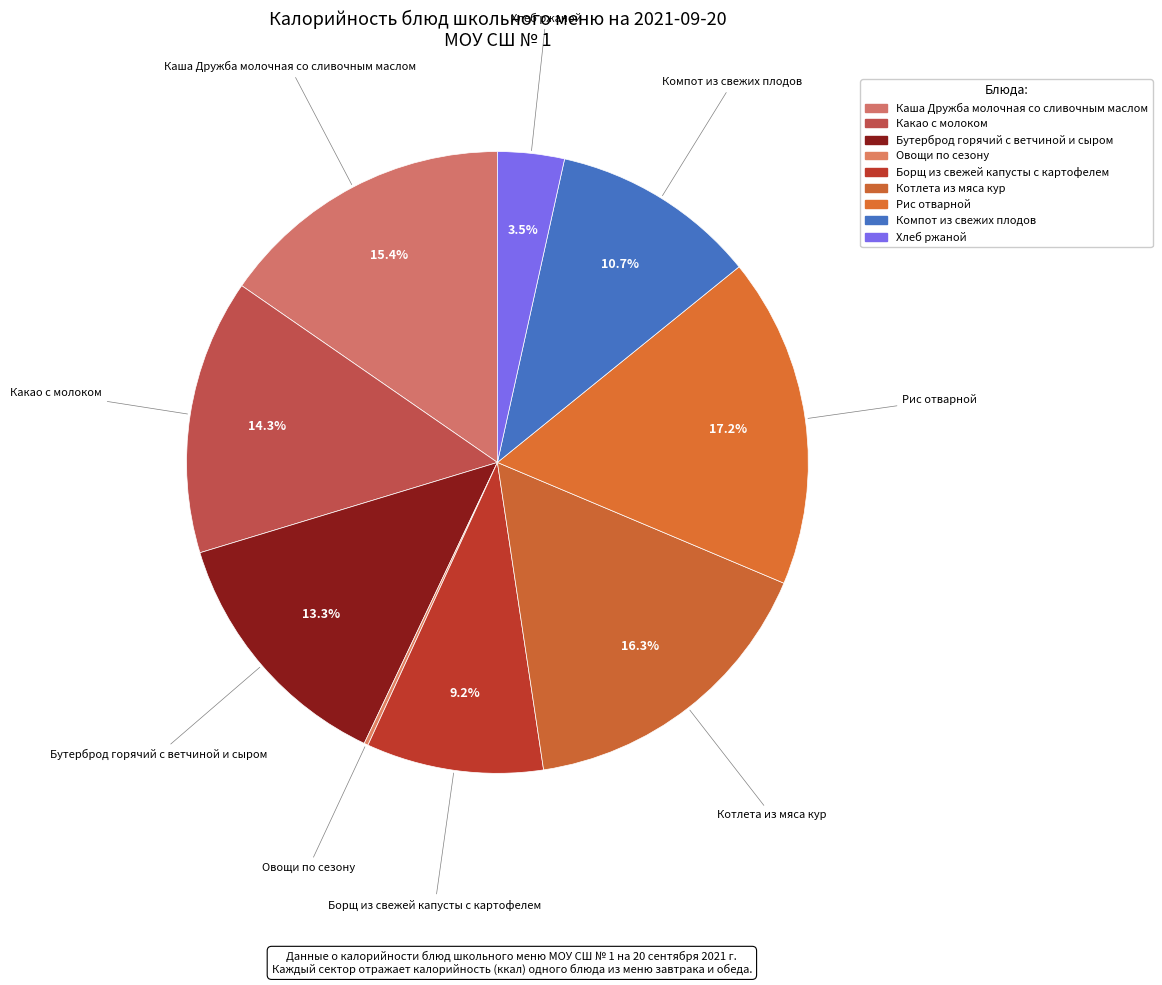

Approximately how many times larger is the value at Котлета из мяса кур compared to Бутерброд горячий с ветчиной и сыром?

1.2